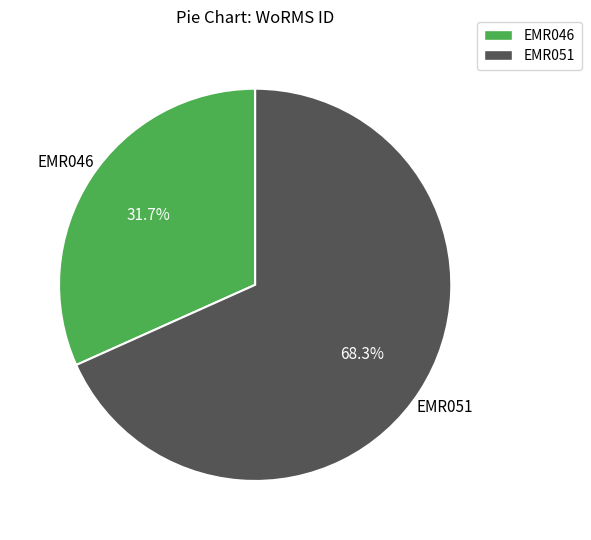

Combined, do EMR051 and EMR046 account for over 50%?

Yes